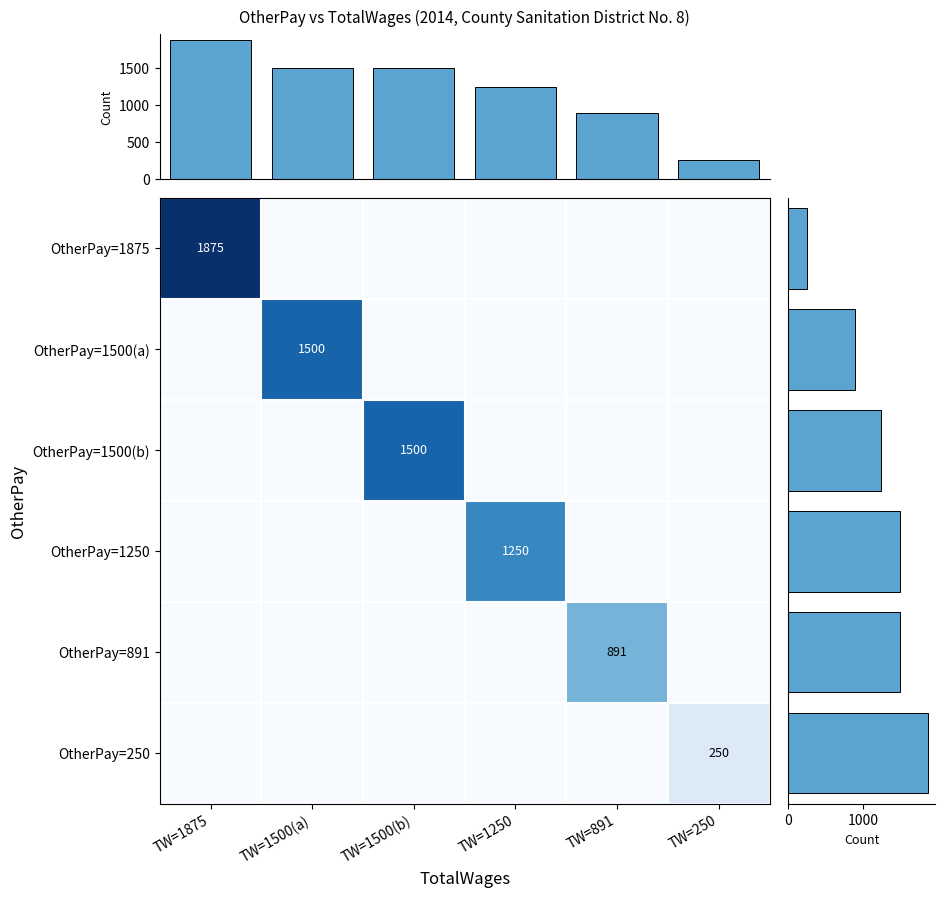

What is the spread (max minus min) of values at TW=1250?

1250